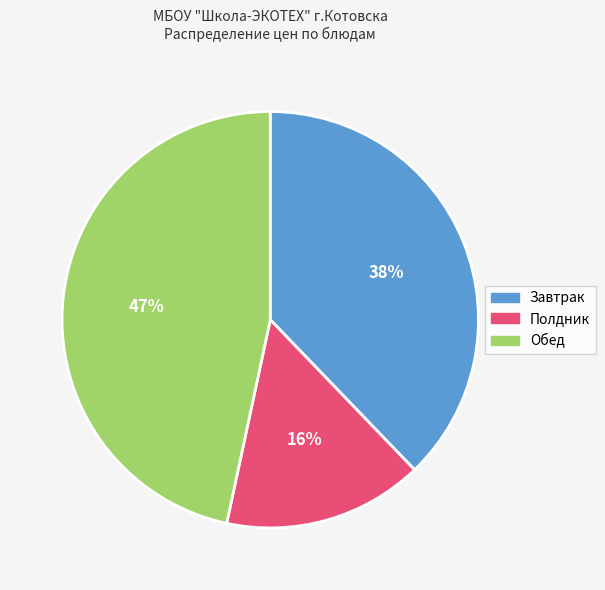

Do Обед and Полдник together represent more than half of the pie?

Yes